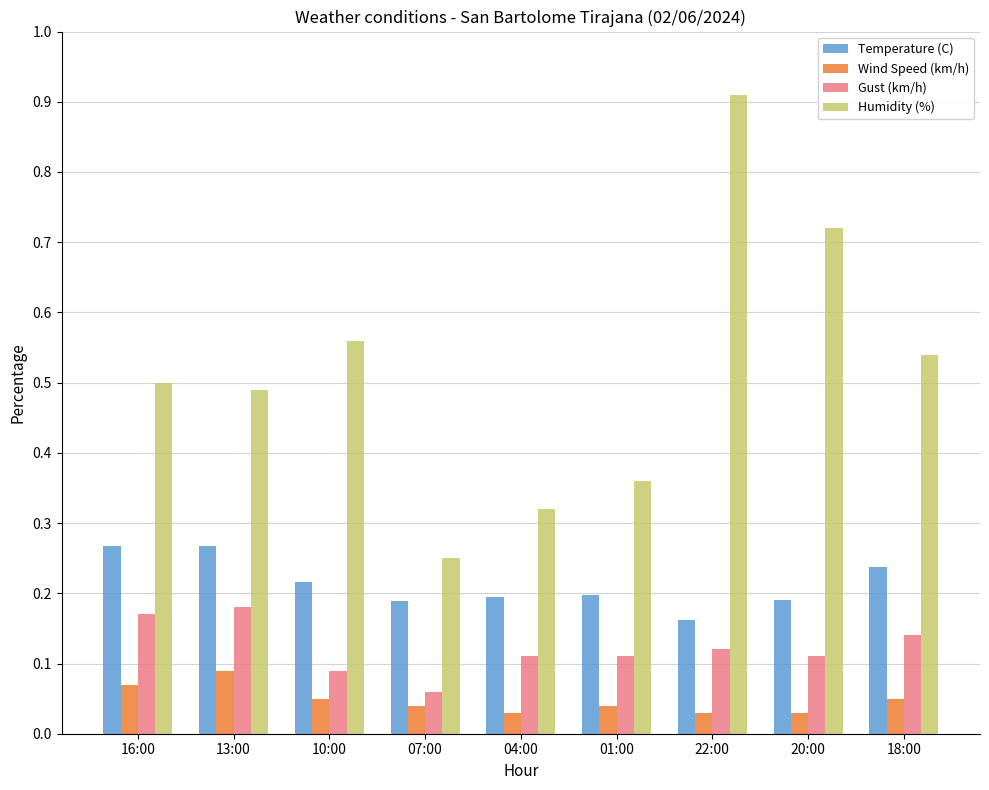

How many Wind Speed (km/h) values are between 0 and 1?

9